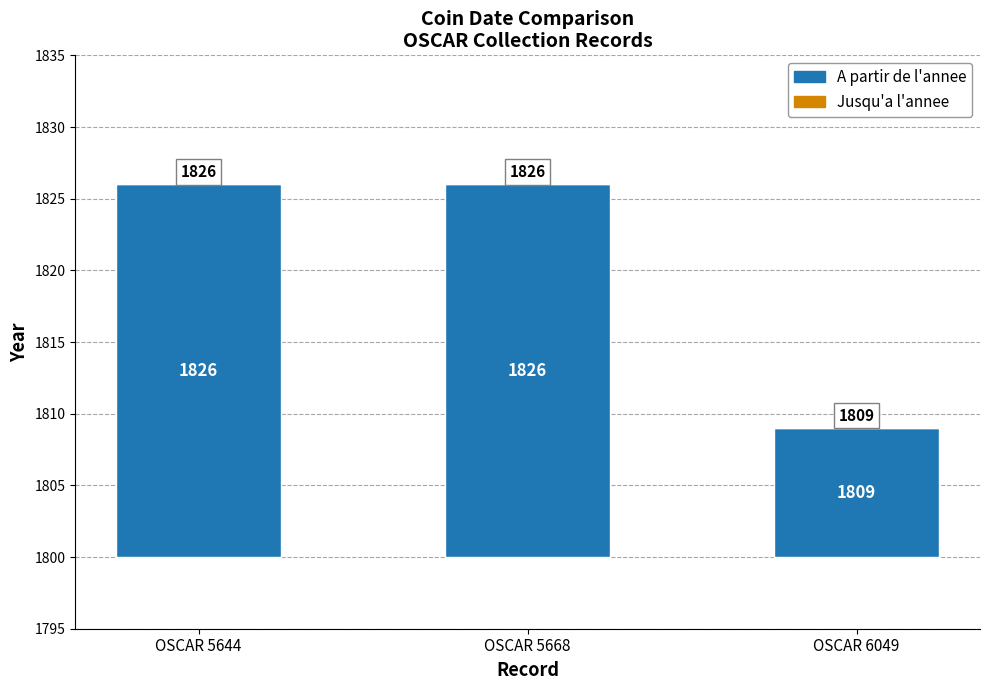

List the series in order of their peak value, highest first.

A partir de l'annee, Jusqu'a l'annee